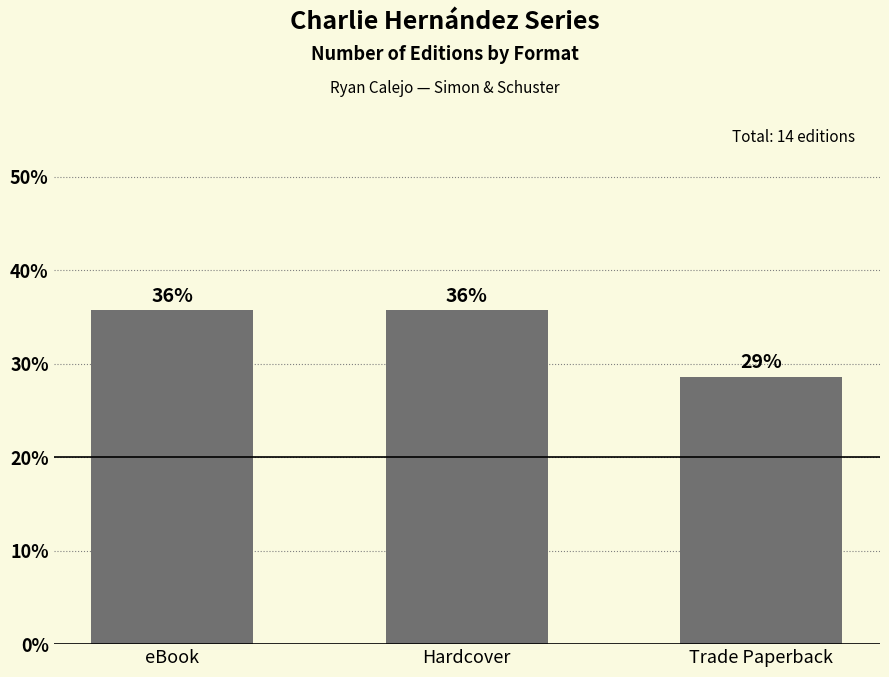

Are the bars horizontal?

No